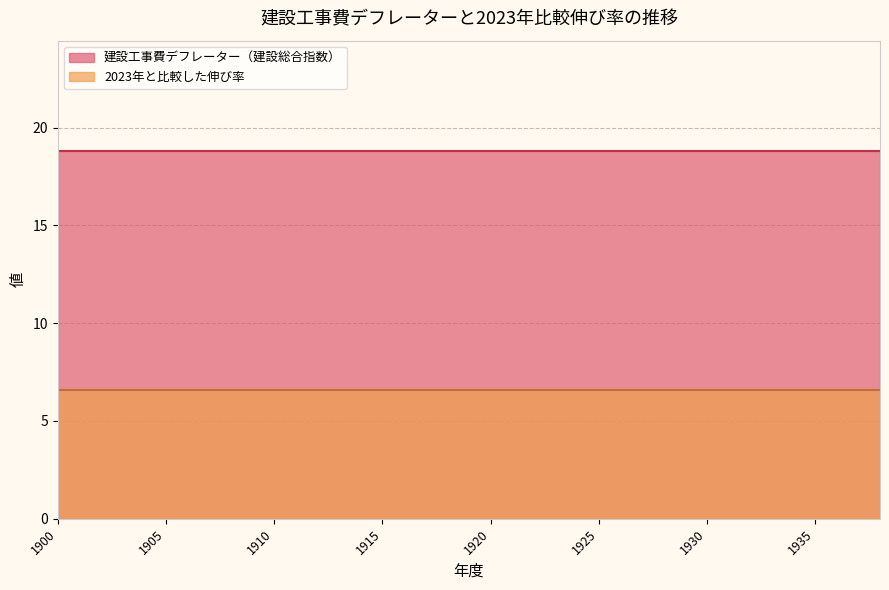

Which category has the lowest value across all series?

1900